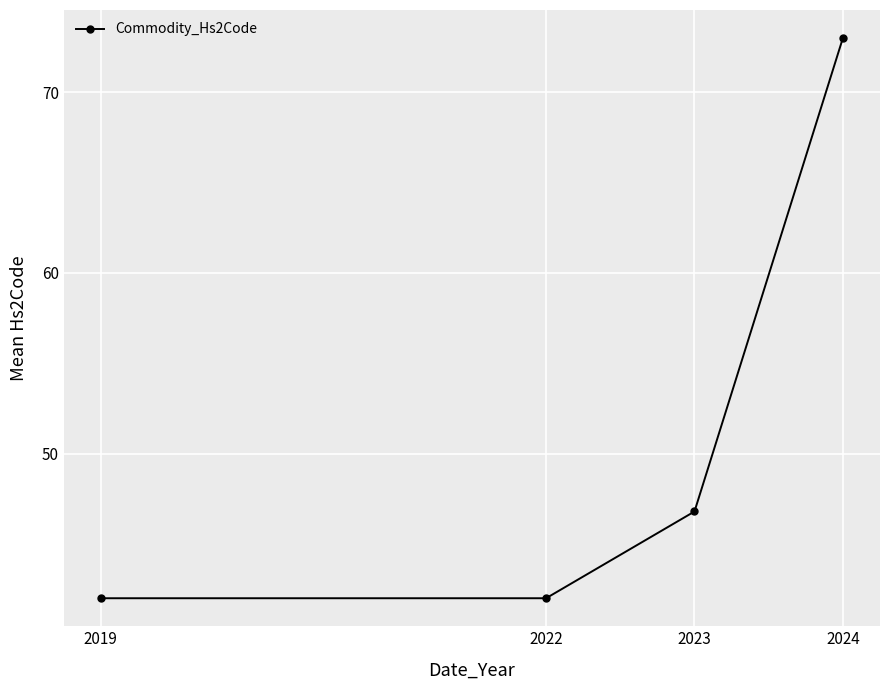

True or false: the data has more than 2 interior local peaks.

False